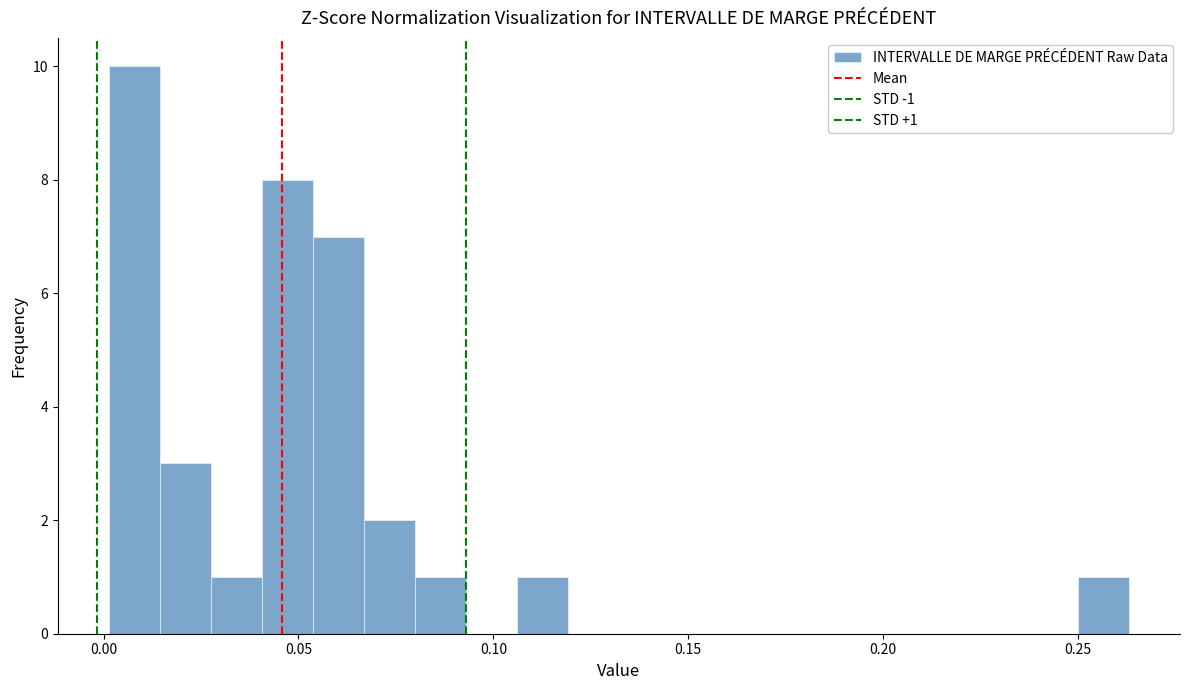

Around what value on the x-axis is the tallest bar? Give the approximate position of its centre, as read against the axis.

0.010